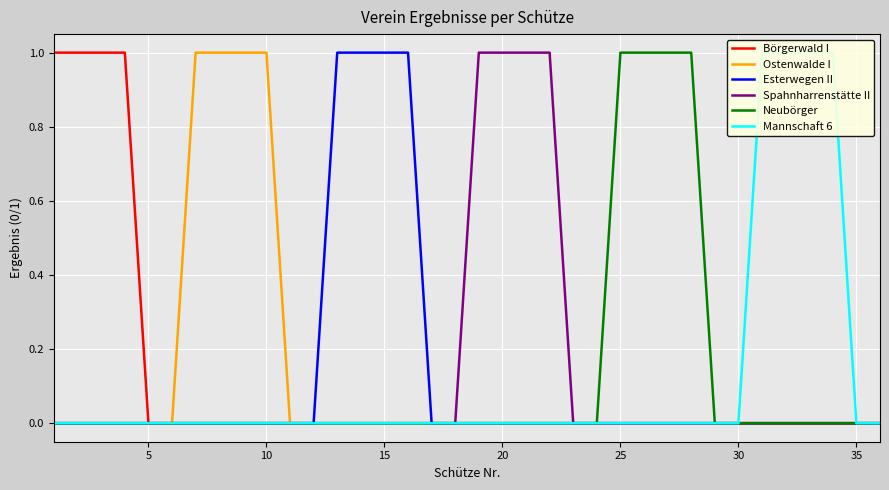

What are all the series names shown in the legend?

Börgerwald I, Ostenwalde I, Esterwegen II, Spahnharrenstätte II, Neubörger, Mannschaft 6